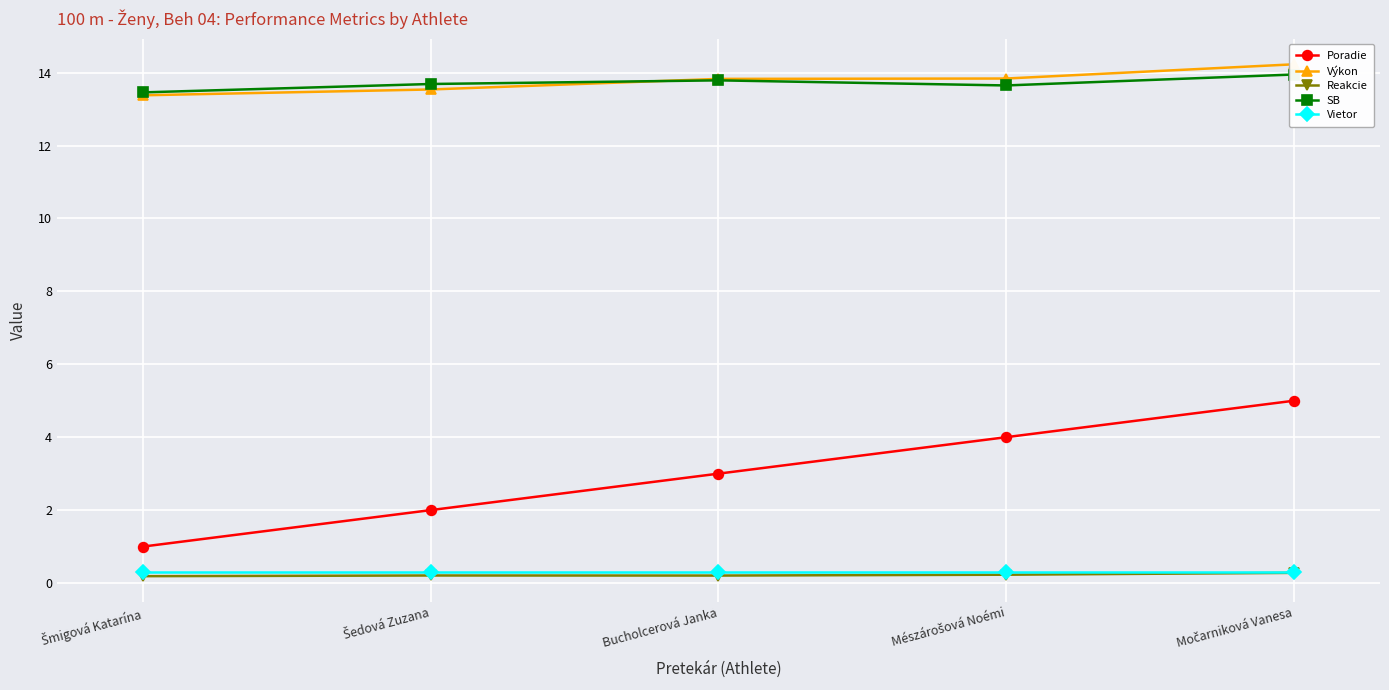

Reading left to right, transcribe all the data shown in this chart.

Poradie: Šmigová Katarína=1.0	Šedová Zuzana=2.0	Bucholcerová Janka=3.0	Mészárošová Noémi=4.0	Močarniková Vanesa=5.0
Výkon: Šmigová Katarína=13.4	Šedová Zuzana=13.5	Bucholcerová Janka=13.8	Mészárošová Noémi=13.8	Močarniková Vanesa=14.2
Reakcie: Šmigová Katarína=0.2	Šedová Zuzana=0.2	Bucholcerová Janka=0.2	Mészárošová Noémi=0.2	Močarniková Vanesa=0.3
SB: Šmigová Katarína=13.5	Šedová Zuzana=13.7	Bucholcerová Janka=13.8	Mészárošová Noémi=13.7	Močarniková Vanesa=13.9
Vietor: Šmigová Katarína=0.3	Šedová Zuzana=0.3	Bucholcerová Janka=0.3	Mészárošová Noémi=0.3	Močarniková Vanesa=0.3